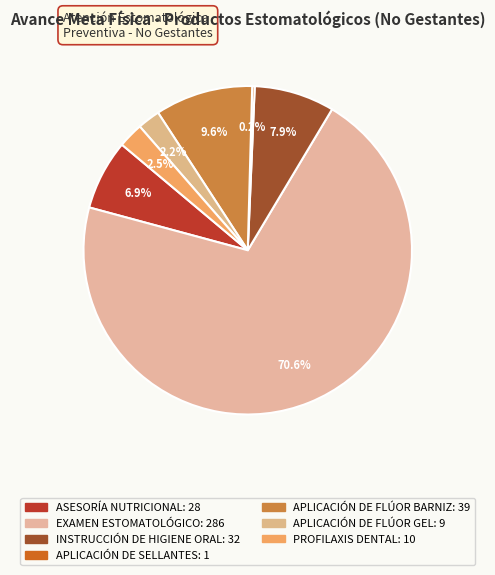

What is the largest slice in the pie chart?

EXAMEN ESTOMATOLÓGICO